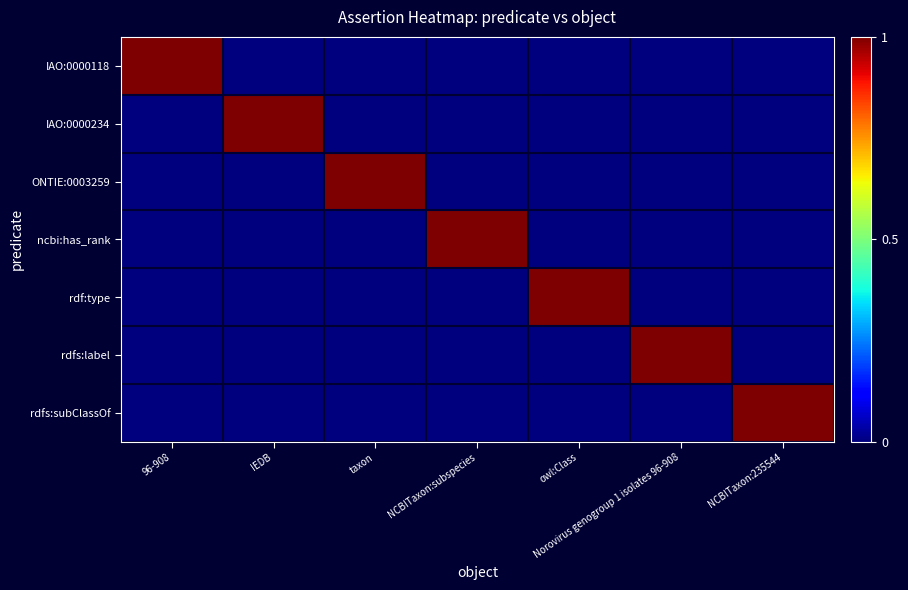

What is the difference between the highest and lowest values at taxon?

1